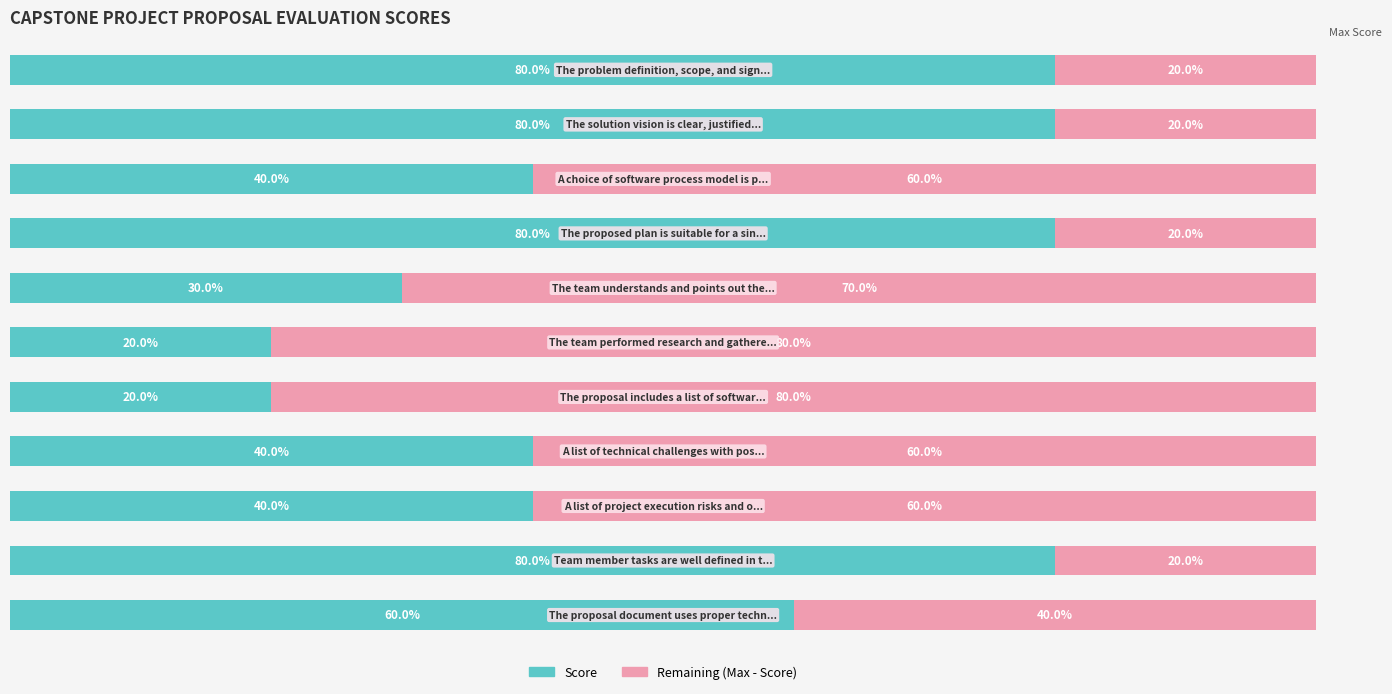

The value of Score at 3 is 43. True or false?

False